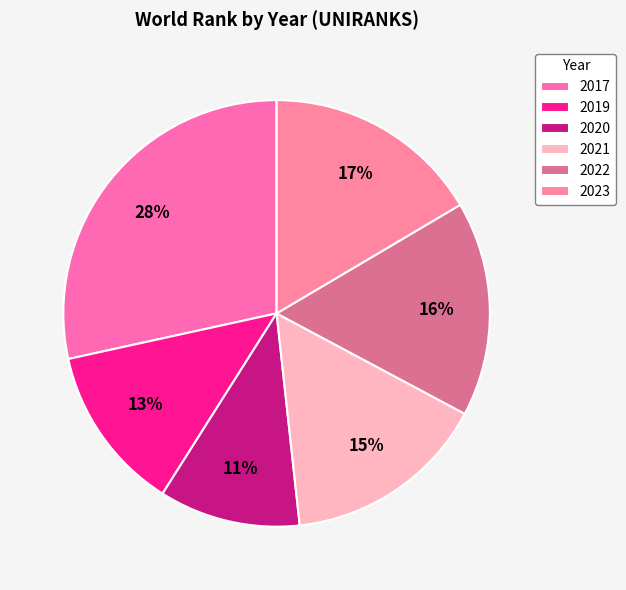

To the nearest percent, what portion does 2022 represent?

16%